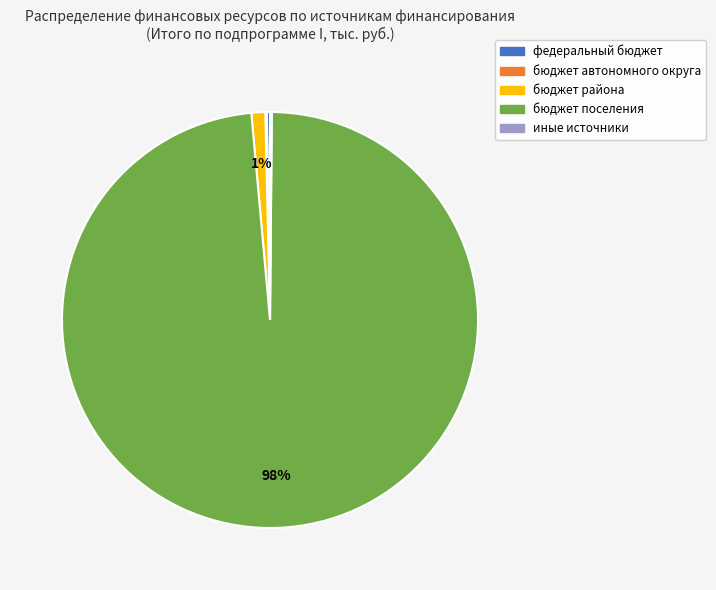

Which category has the biggest portion of the pie?

бюджет поселения